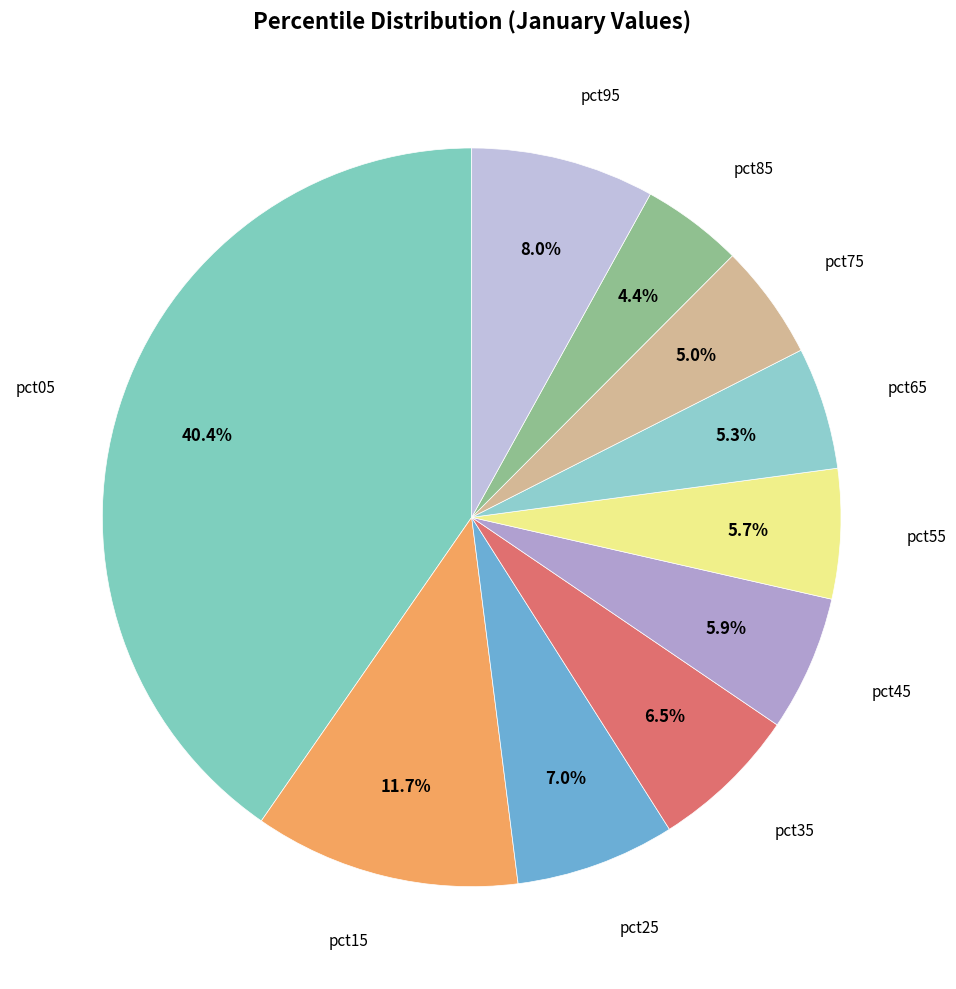

Count the number of slices in the pie.

10